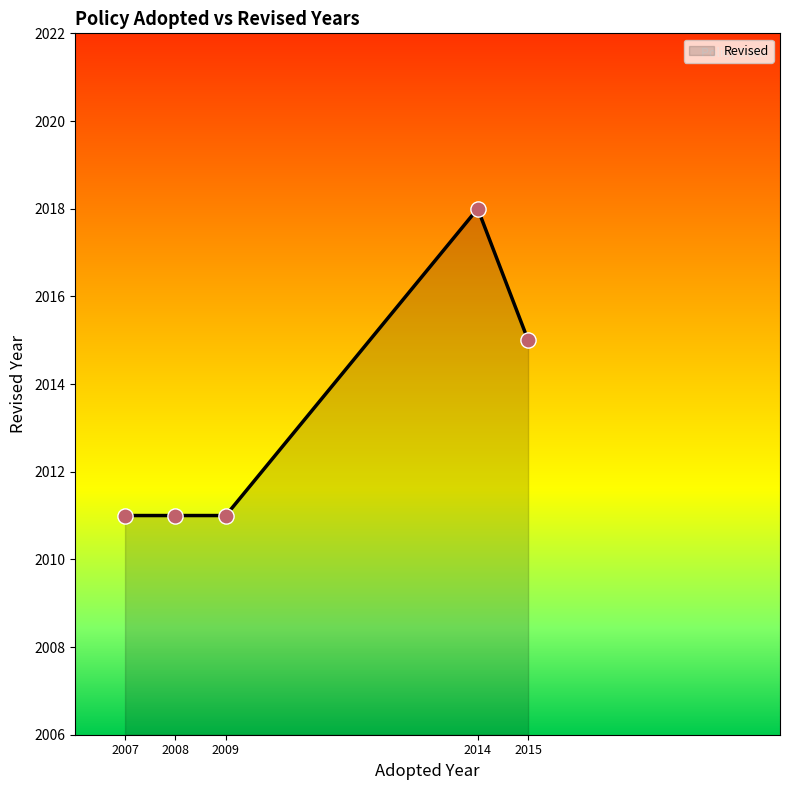

What is the change in value from 2008 to 2014?

+7